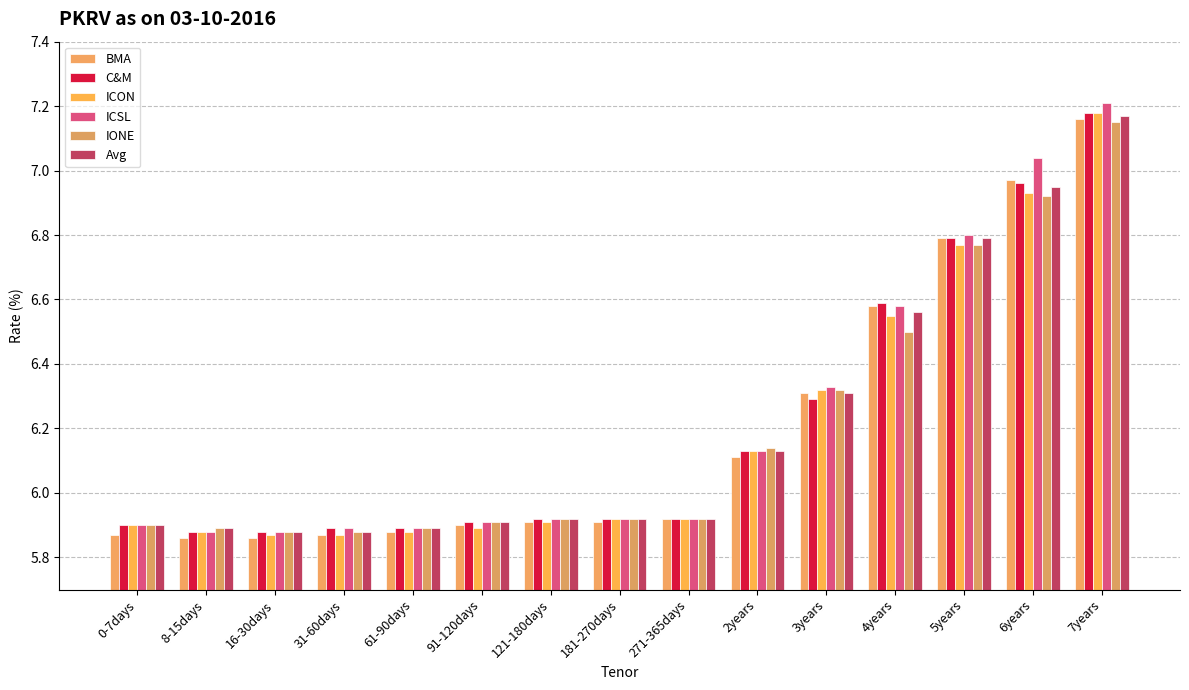

What is the label of the 10th bar from the right?

91-120days